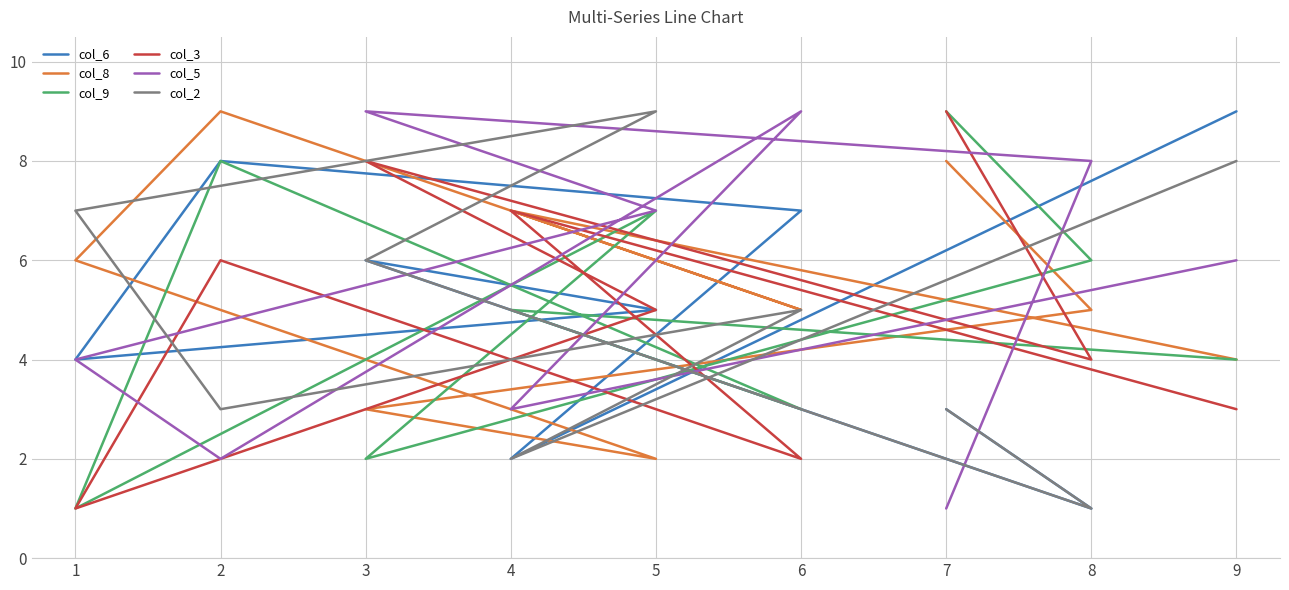

Reading left to right, list all the values displayed in this chart.

col_6: 3	1	6	5	4	8	7	2	9
col_8: 8	5	3	2	6	9	5	7	4
col_9: 9	6	2	7	1	8	3	5	4
col_3: 9	4	8	5	1	6	2	7	3
col_5: 1	8	9	7	4	2	9	3	6
col_2: 3	1	6	9	7	3	5	2	8